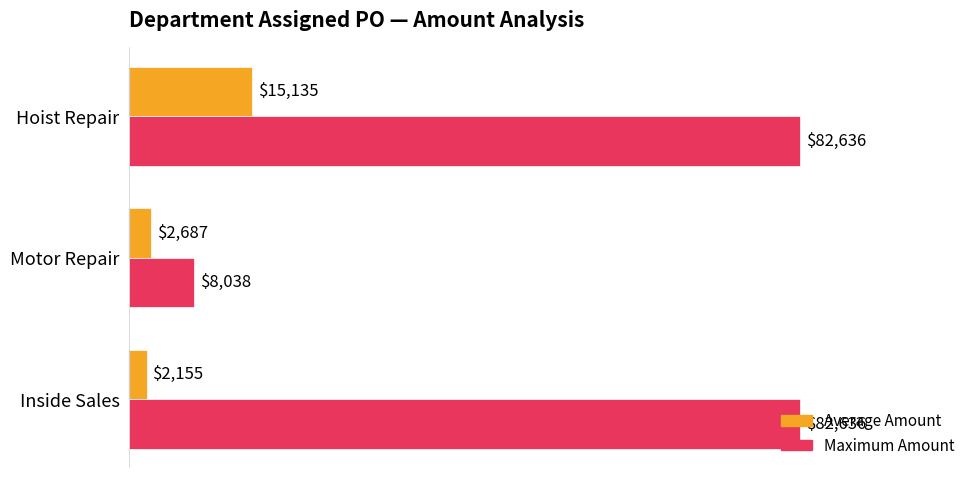

Which series changed the most between Inside Sales and Motor Repair?

Maximum Amount